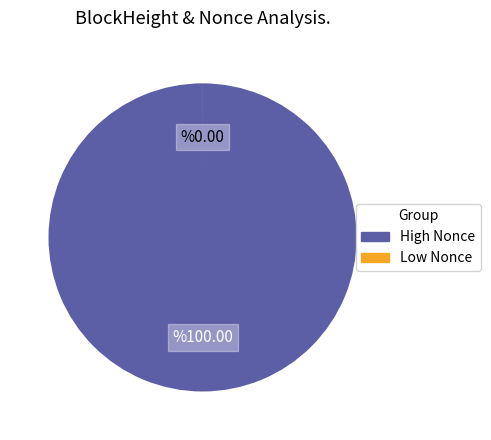

Does any single category account for the majority?

Yes